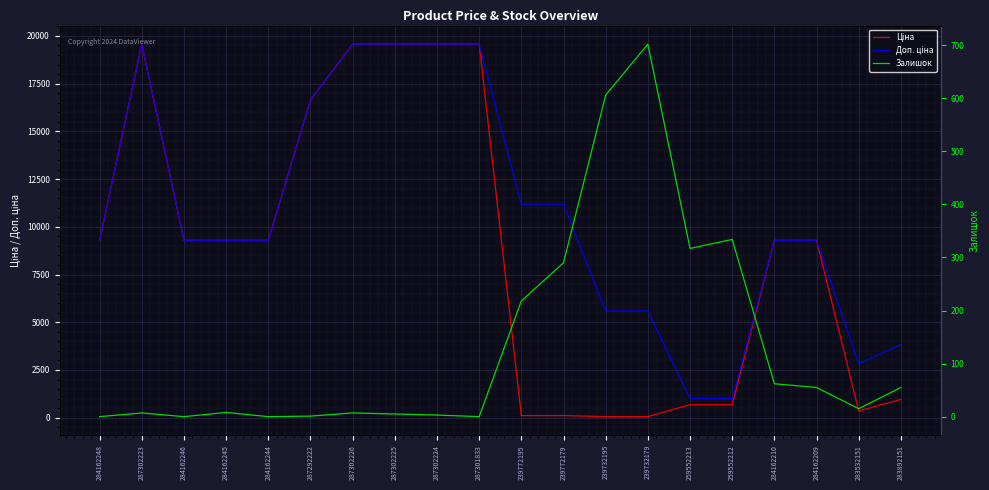

True or false: Ціна and Доп. ціна cross at least once.

False